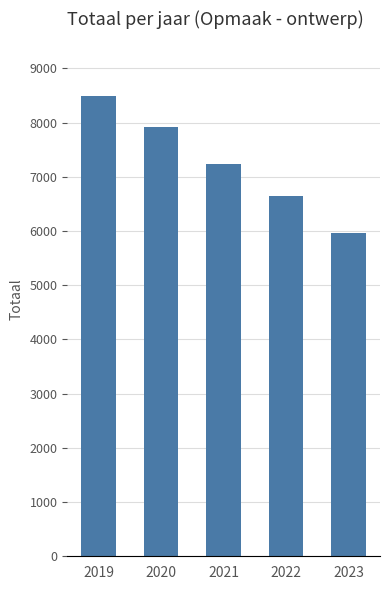

Approximately how many times larger is the value at 2019 compared to 2020?

1.1